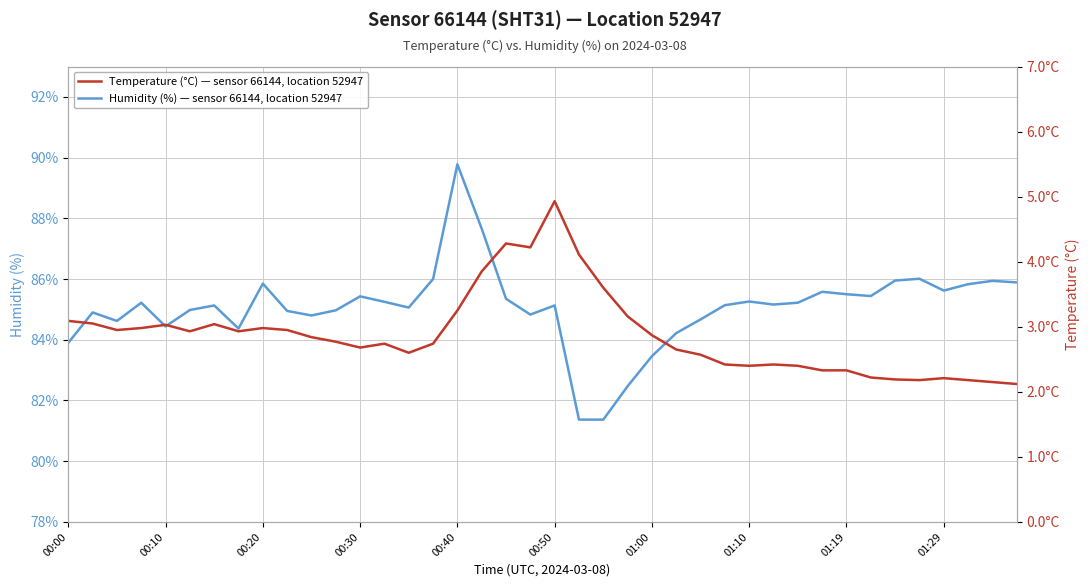

At 31, list the series in order from smallest to largest.

Temperature (°C) — sensor 66144, location 52947, Humidity (%) — sensor 66144, location 52947